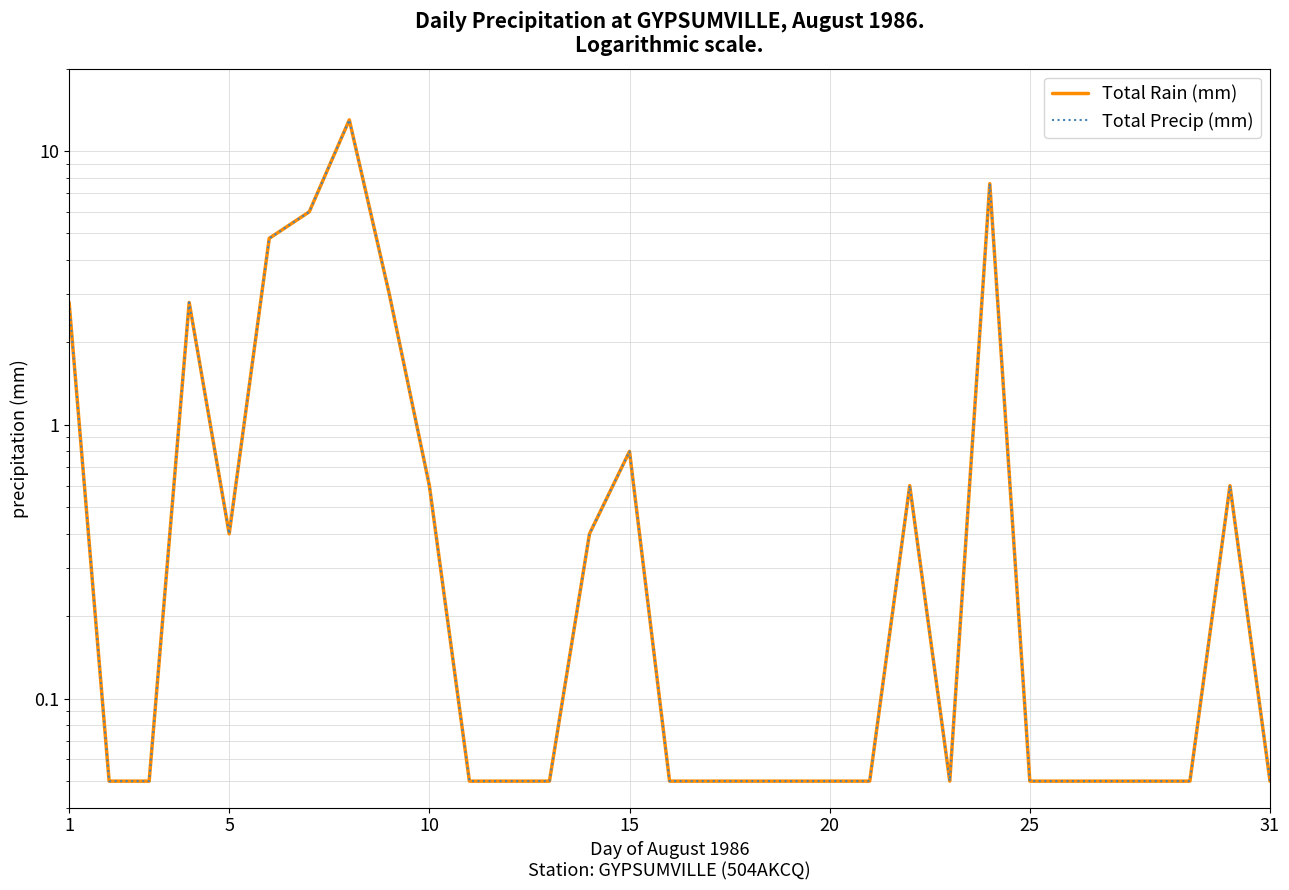

Between 5 and 19, which series saw the biggest shift?

Total Rain (mm)